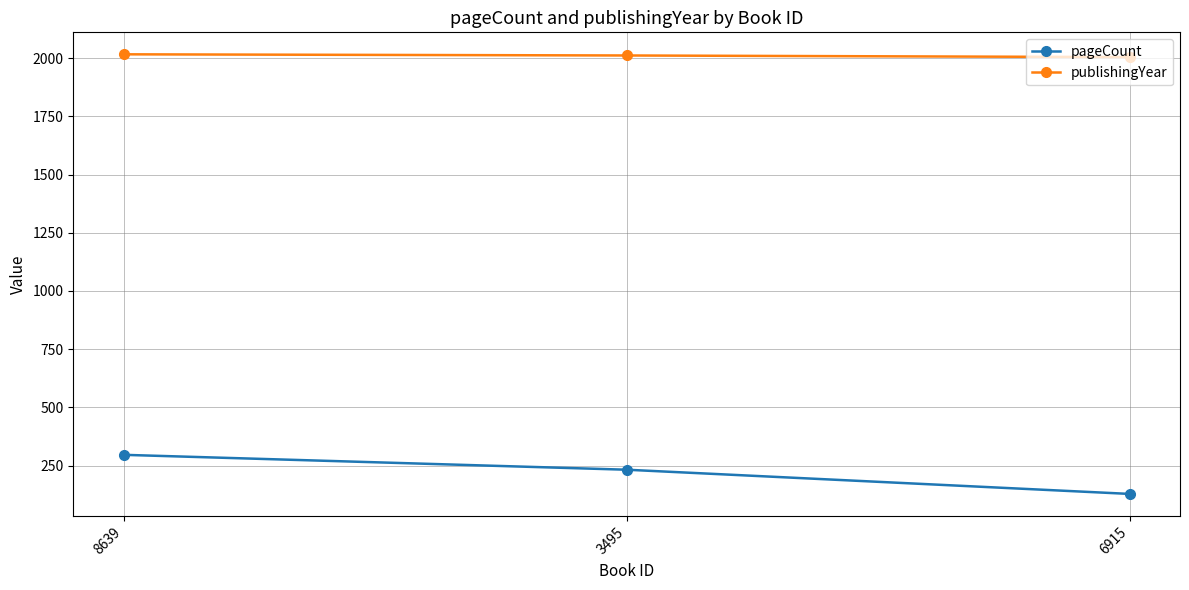

At which category is the sum across all series the highest?

8639